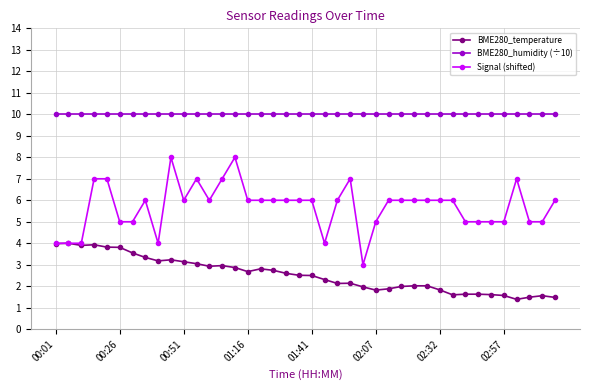

How many categories are shown in the chart?

40